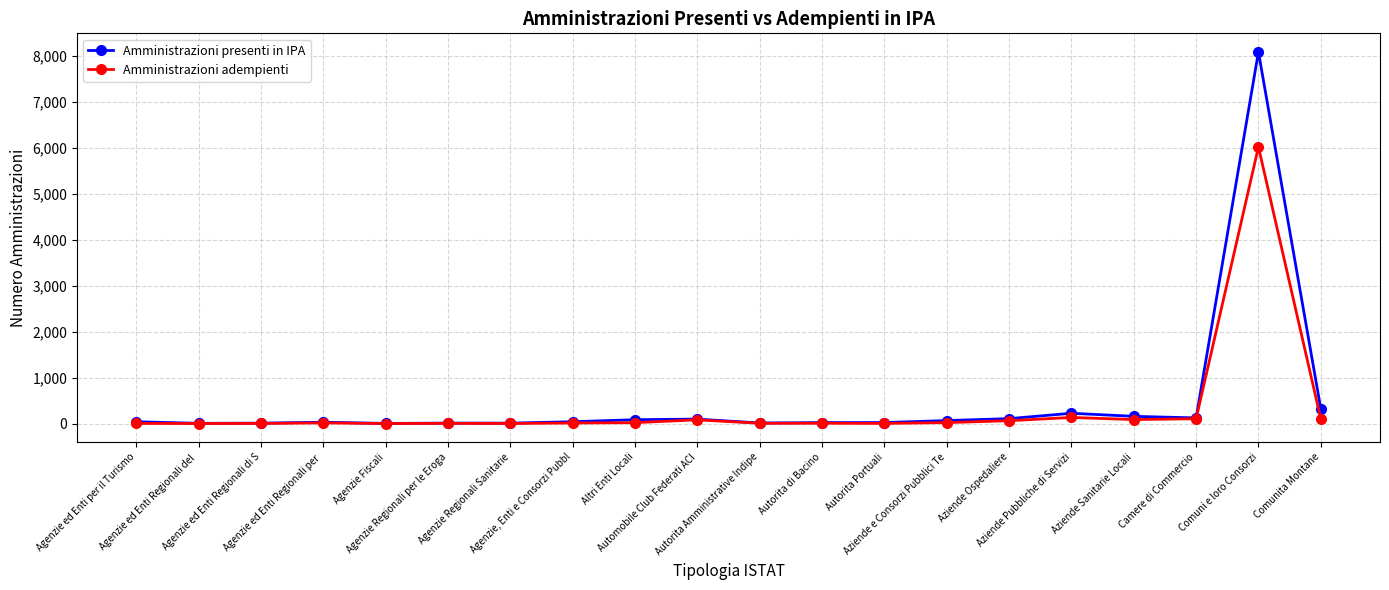

At how many categories does at least one series exceed 7985?

1